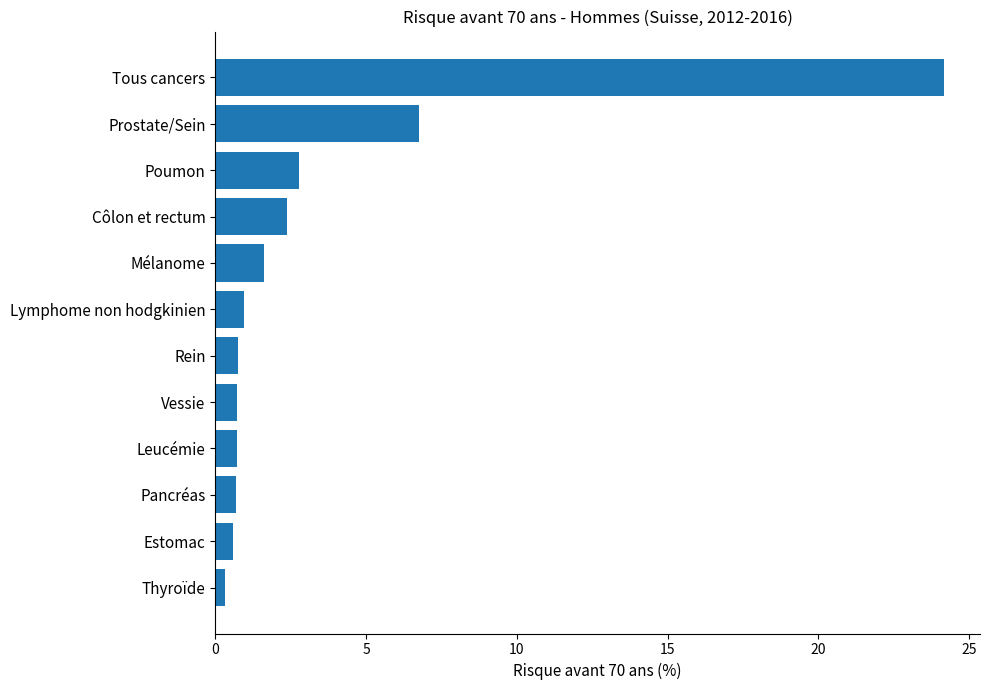

What is the difference between the second highest and second lowest values?

6.2